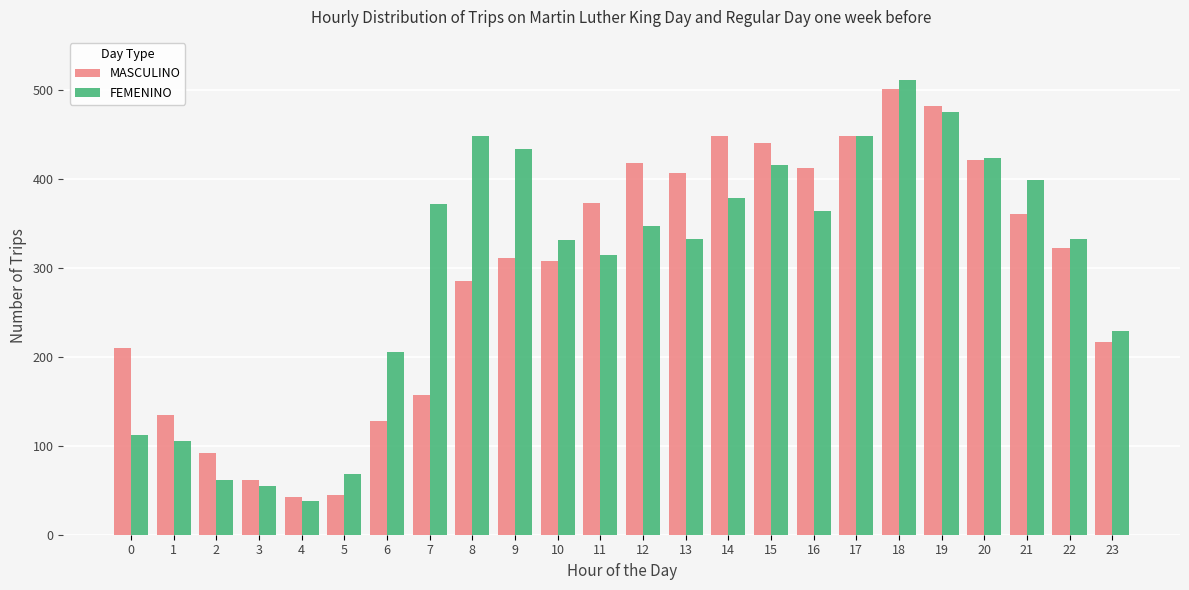

Which series has the widest spread of values?

FEMENINO